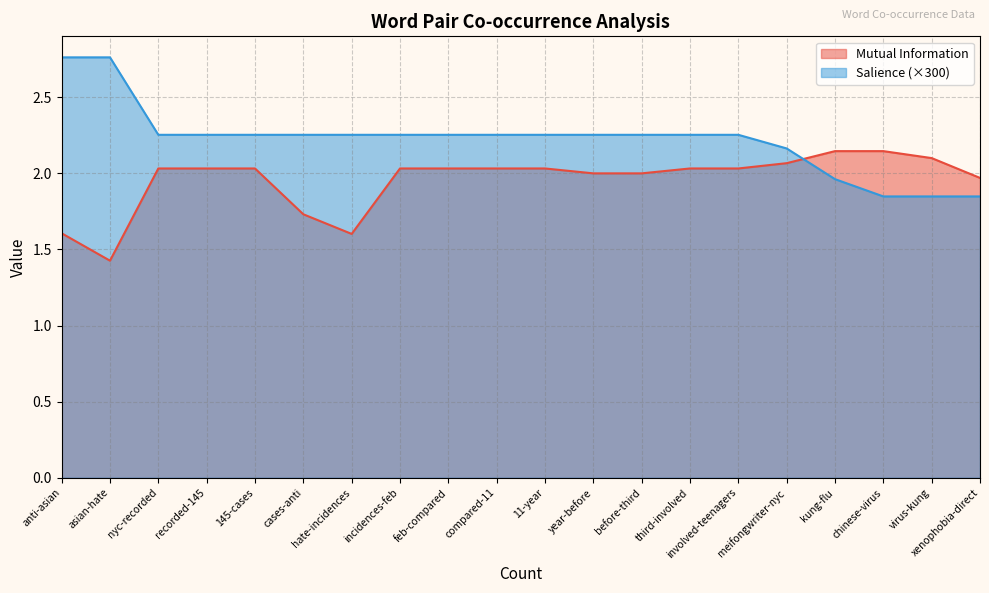

Which series has the largest total across all categories?

Salience (×300)